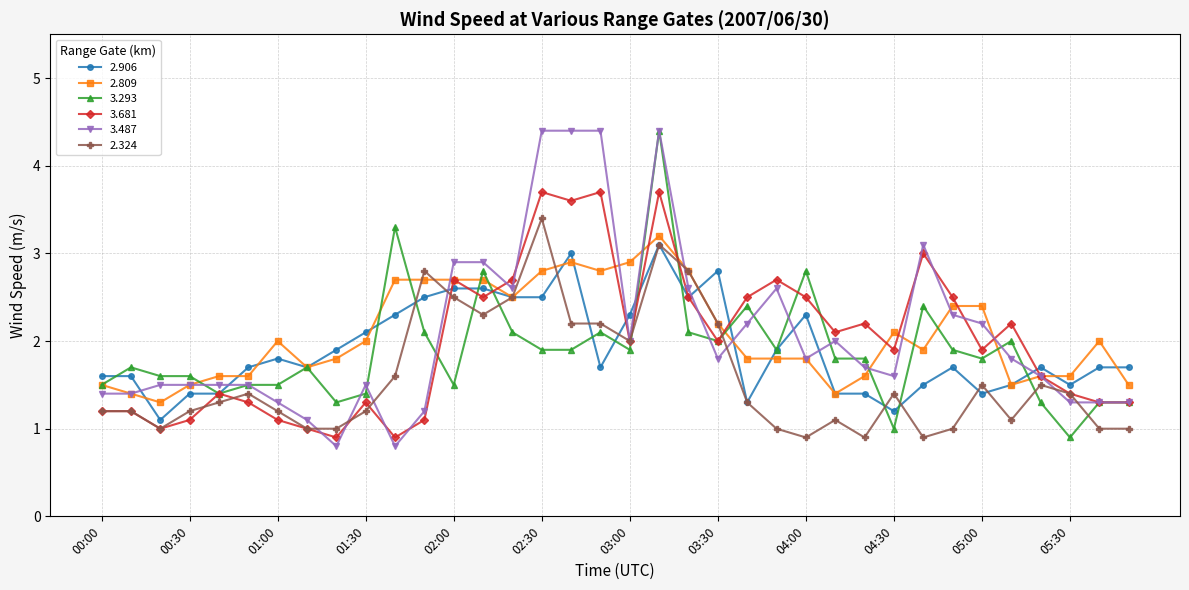

What is the value of the 3.293 point at the 19th from the left?

1.9